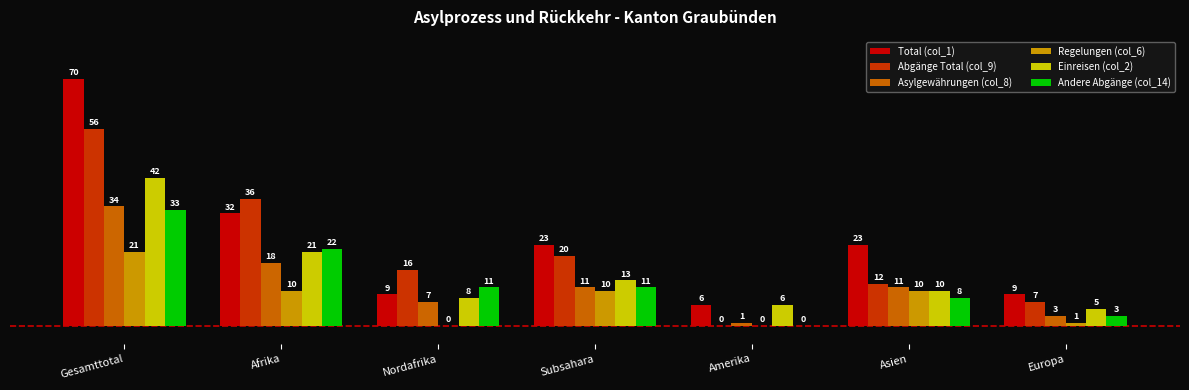

The Abgänge Total (col_9) series shows 16 at Nordafrika. True or false?

True